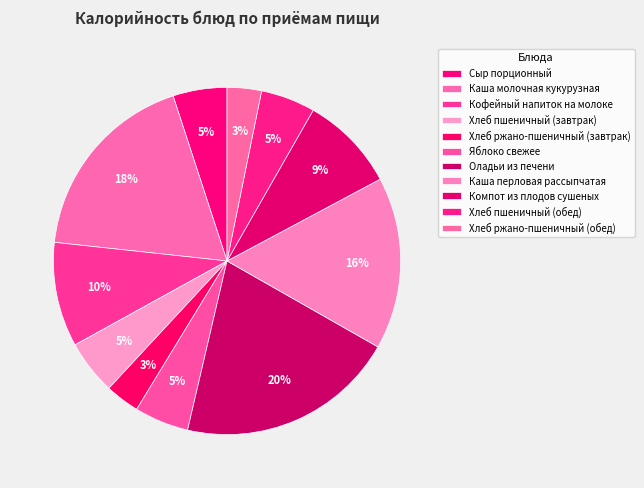

Which category has the biggest portion of the pie?

Оладьи из печени